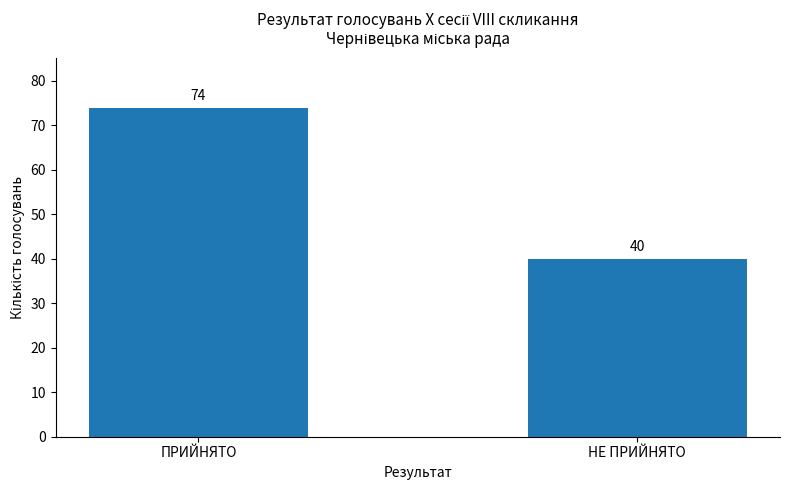

Is it true that the value at ПРИЙНЯТО is 32?

False